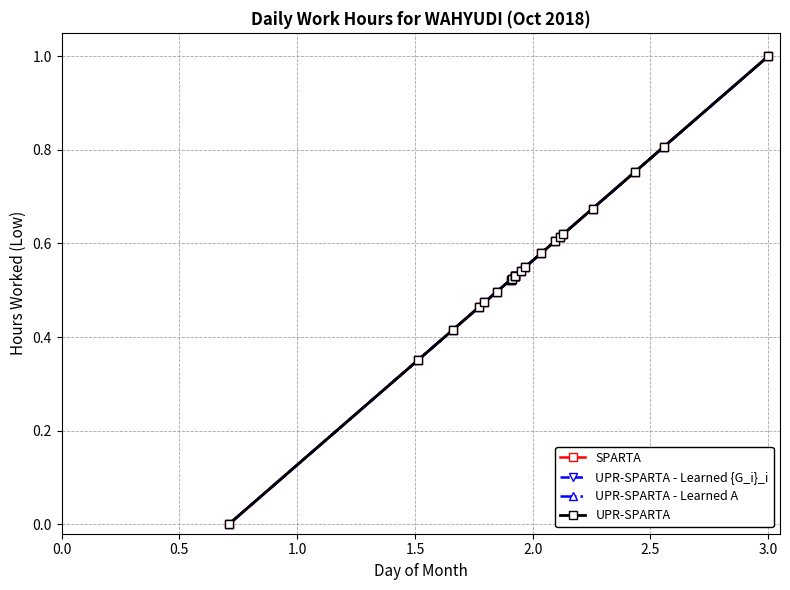

Which series has the largest total across all categories?

SPARTA